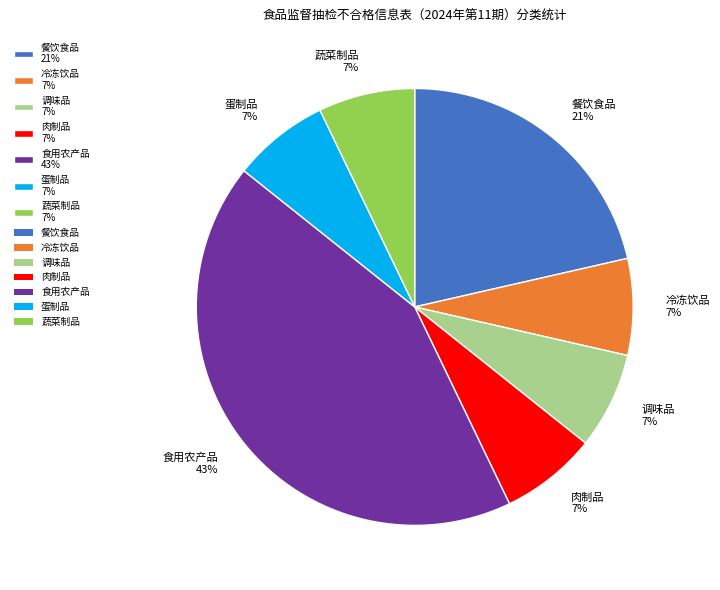

To the nearest percent, what is the difference between the largest and smallest slice percentages?

36%